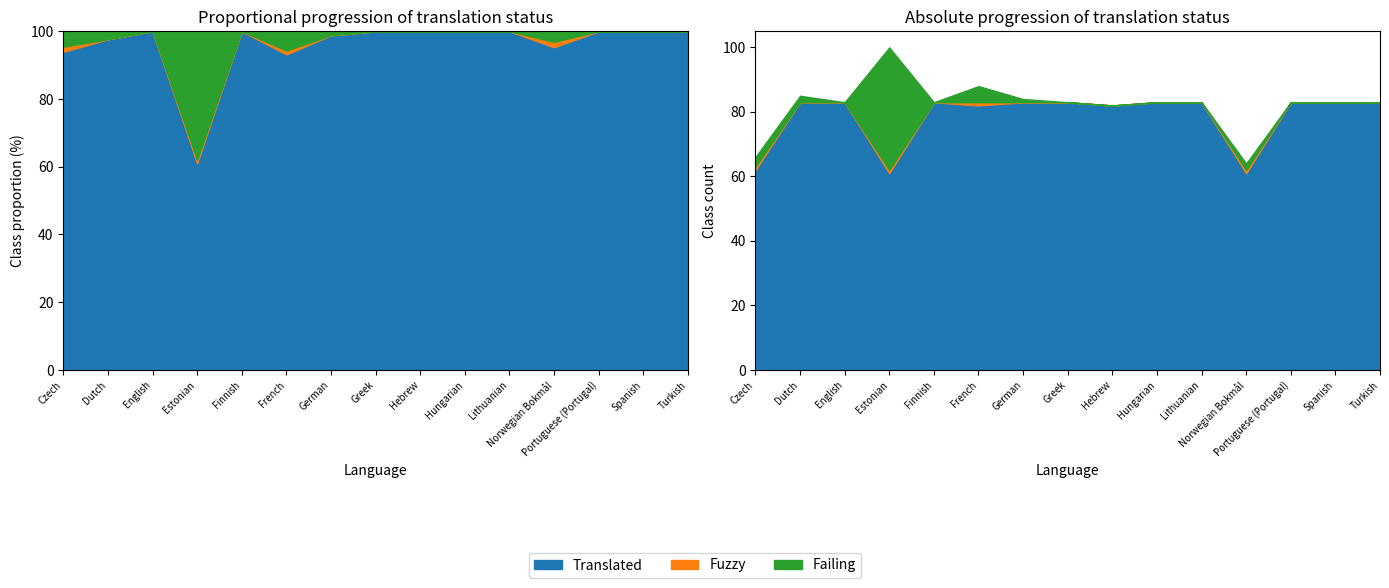

Where is the first local minimum for failing?

English